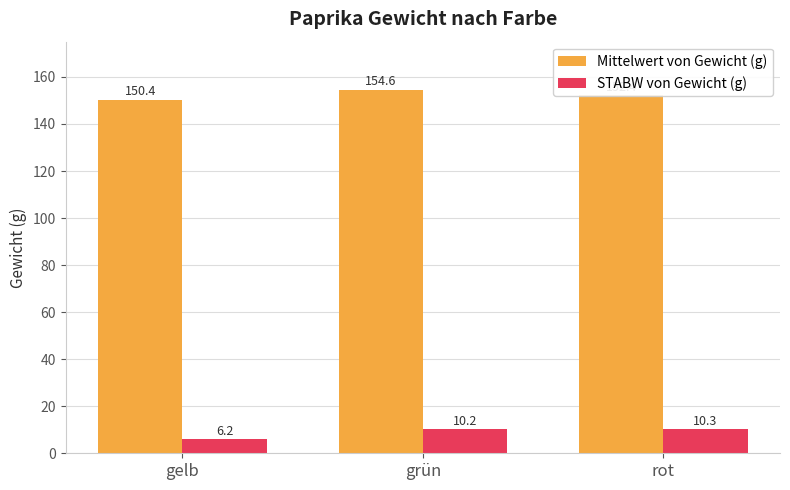

Which series has the widest spread of values?

Mittelwert von Gewicht (g)